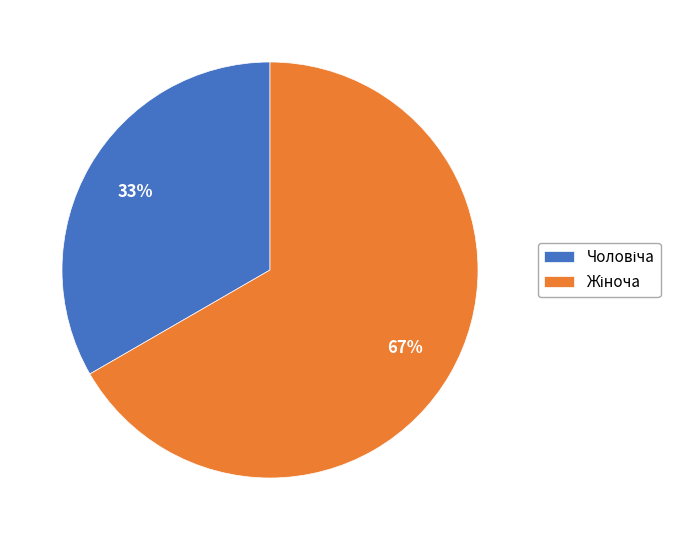

To the nearest percent, what is the average slice percentage?

50%